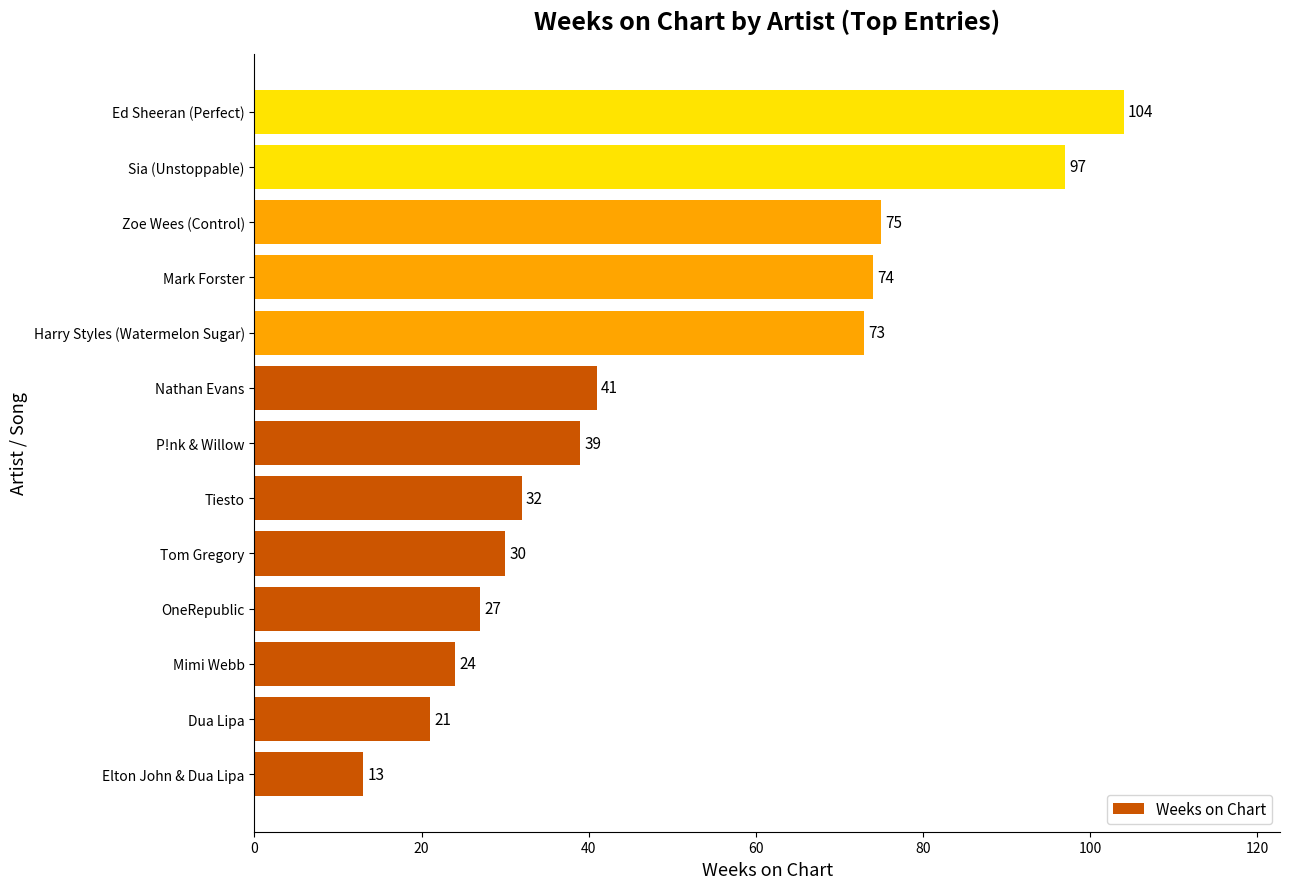

List the labels in order of value, largest first.

Ed Sheeran (Perfect), Sia (Unstoppable), Zoe Wees (Control), Mark Forster, Harry Styles (Watermelon Sugar), Nathan Evans, P!nk & Willow, Tiesto, Tom Gregory, OneRepublic, Mimi Webb, Dua Lipa, Elton John & Dua Lipa